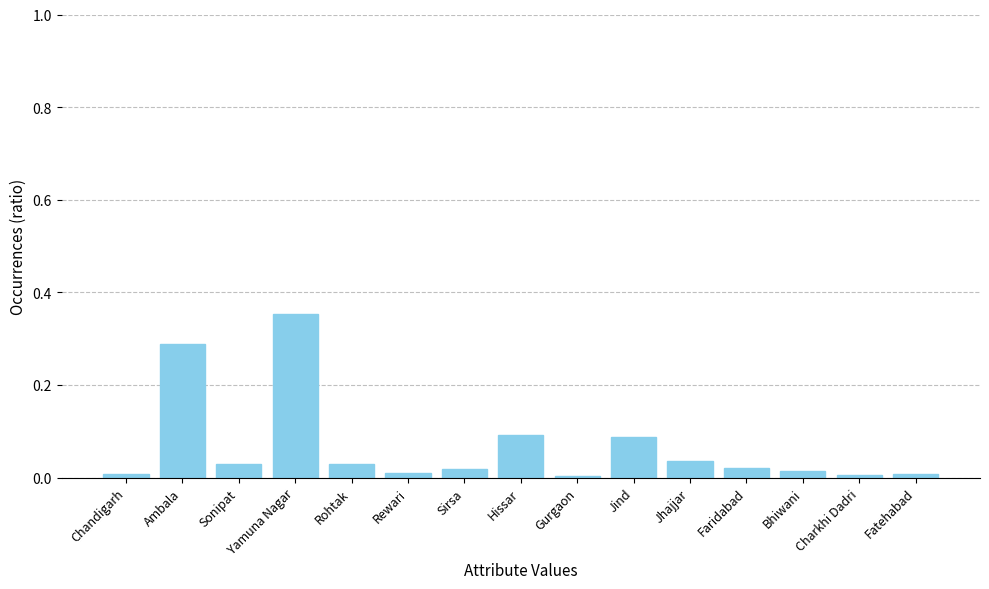

The value at Rewari is 0.0. True or false?

True